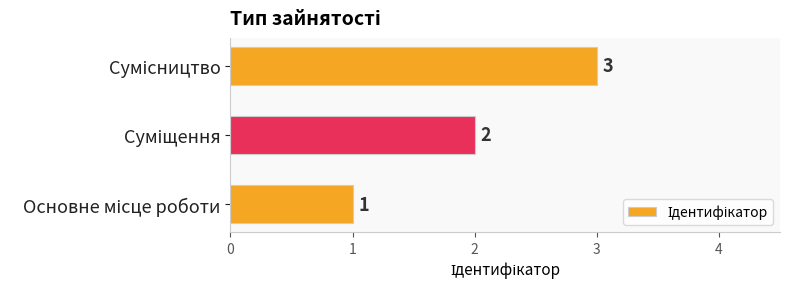

Count the values in the range 1 to 3.

3